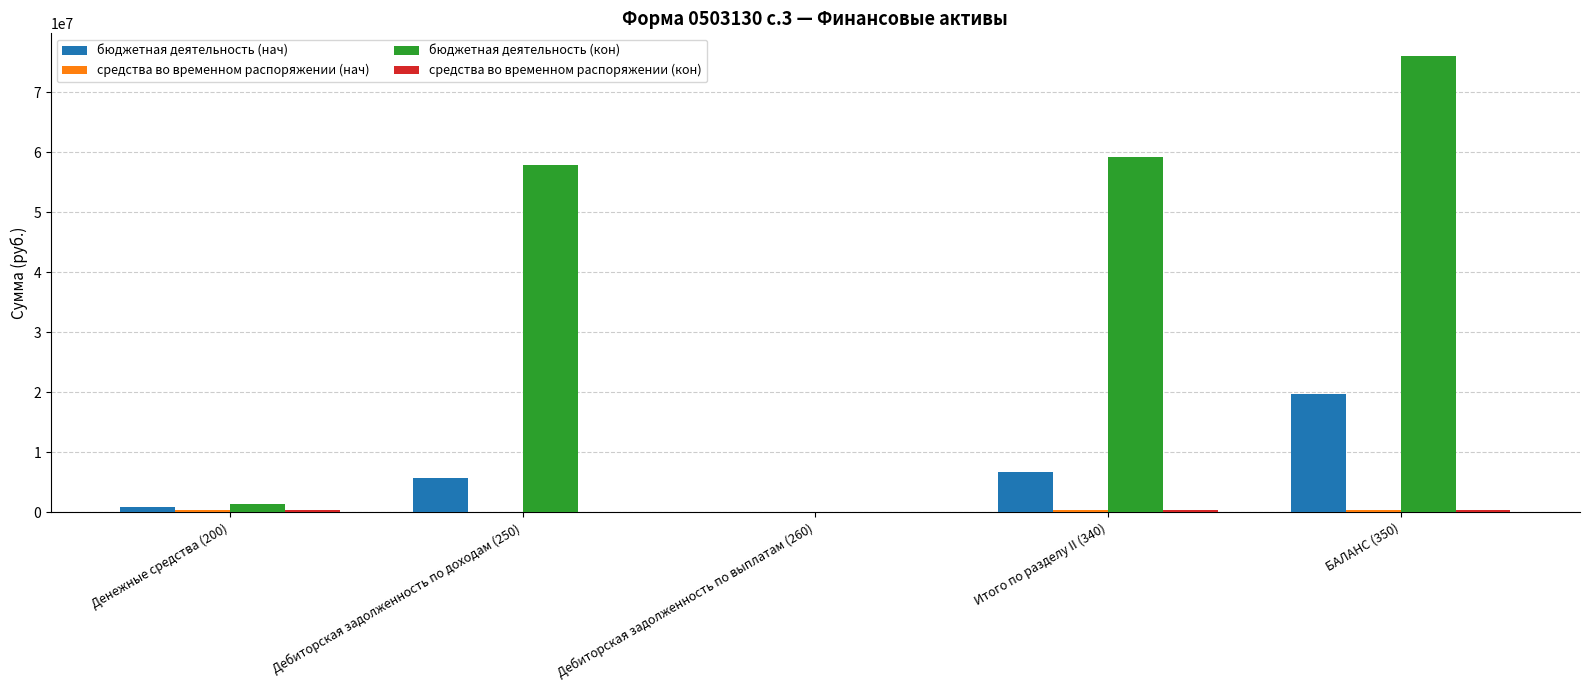

What is the spread (max minus min) of values at Дебиторская задолженность по выплатам (260)?

32182.0